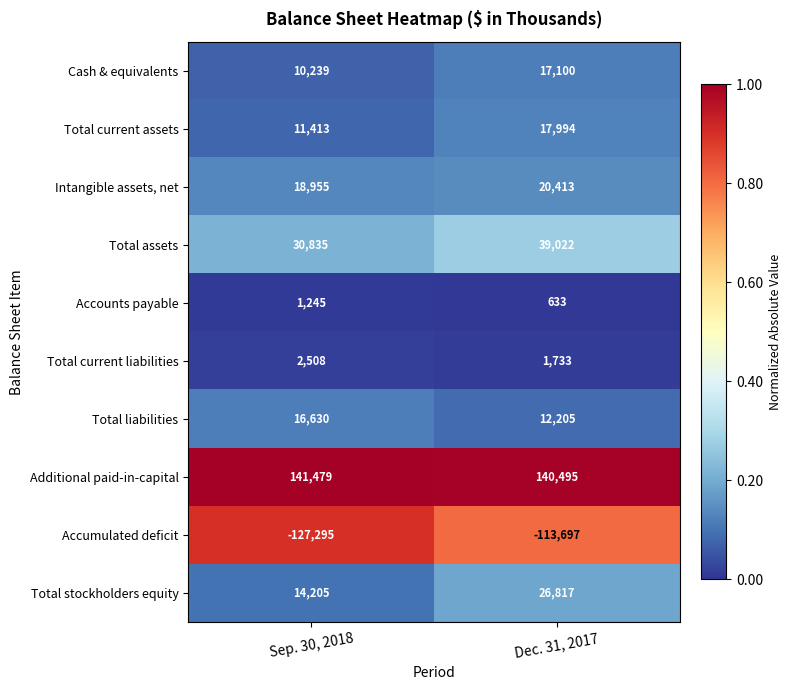

Reading left to right, transcribe all the data shown in this chart.

Cash & equivalents: Sep. 30, 2018=10239	Dec. 31, 2017=17100
Total current assets: Sep. 30, 2018=11413	Dec. 31, 2017=17994
Intangible assets, net: Sep. 30, 2018=18955	Dec. 31, 2017=20413
Total assets: Sep. 30, 2018=30835	Dec. 31, 2017=39022
Accounts payable: Sep. 30, 2018=1245	Dec. 31, 2017=633
Total current liabilities: Sep. 30, 2018=2508	Dec. 31, 2017=1733
Total liabilities: Sep. 30, 2018=16630	Dec. 31, 2017=12205
Additional paid-in-capital: Sep. 30, 2018=141479	Dec. 31, 2017=140495
Accumulated deficit: Sep. 30, 2018=-127295	Dec. 31, 2017=-113697
Total stockholders equity: Sep. 30, 2018=14205	Dec. 31, 2017=26817